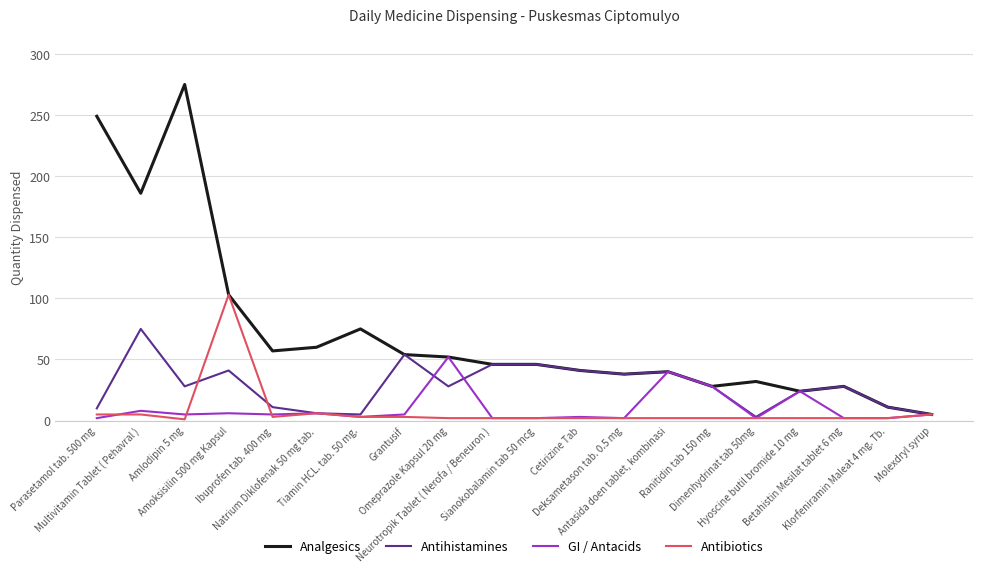

Between Natrium Diklofenak 50 mg tab. and Neurotropik Tablet ( Nerofa / Beneuron ), which series saw the biggest shift?

Antihistamines